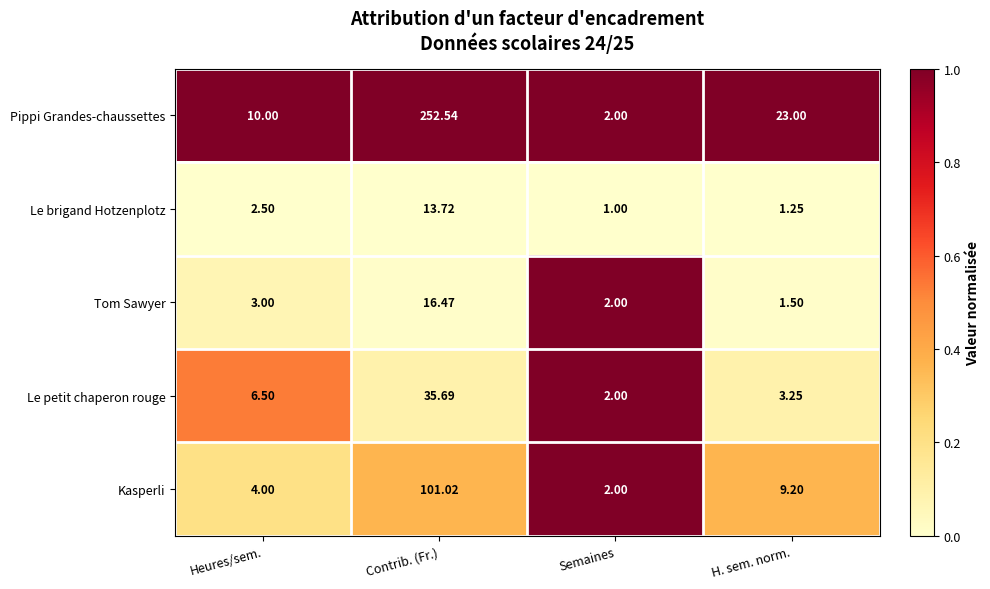

Where does the Le petit chaperon rouge series first go above 6?

Heures/sem.